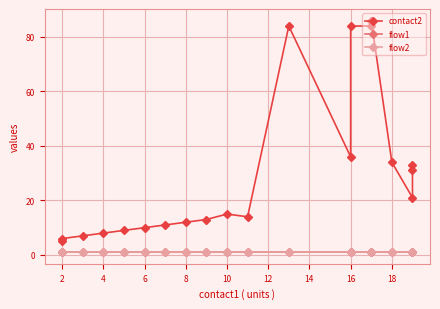

What is the value of the contact2 point at the 2nd from the left?

6